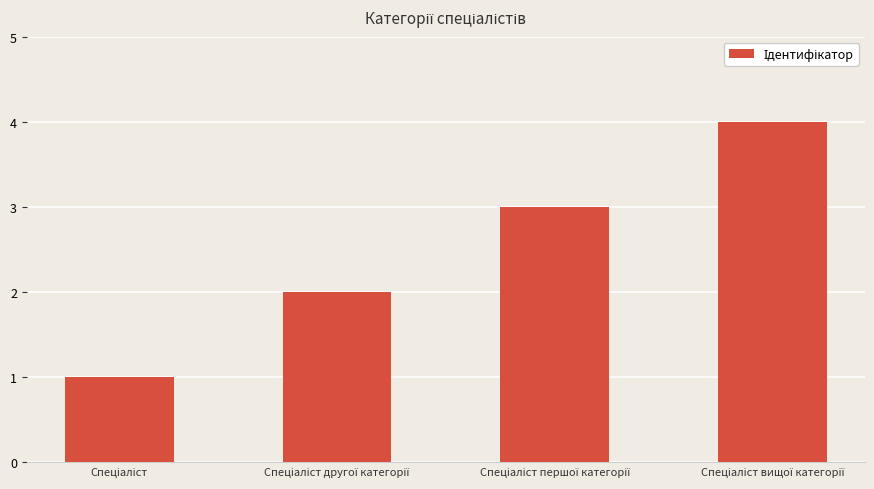

What is the greatest value displayed?

4